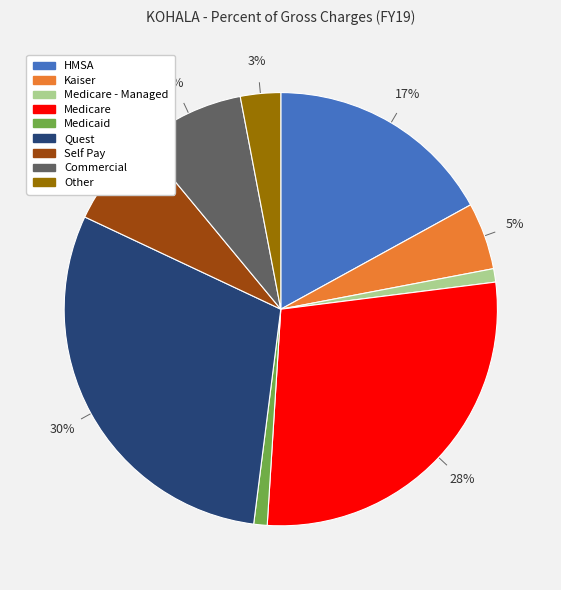

Is there a majority slice in this chart?

No